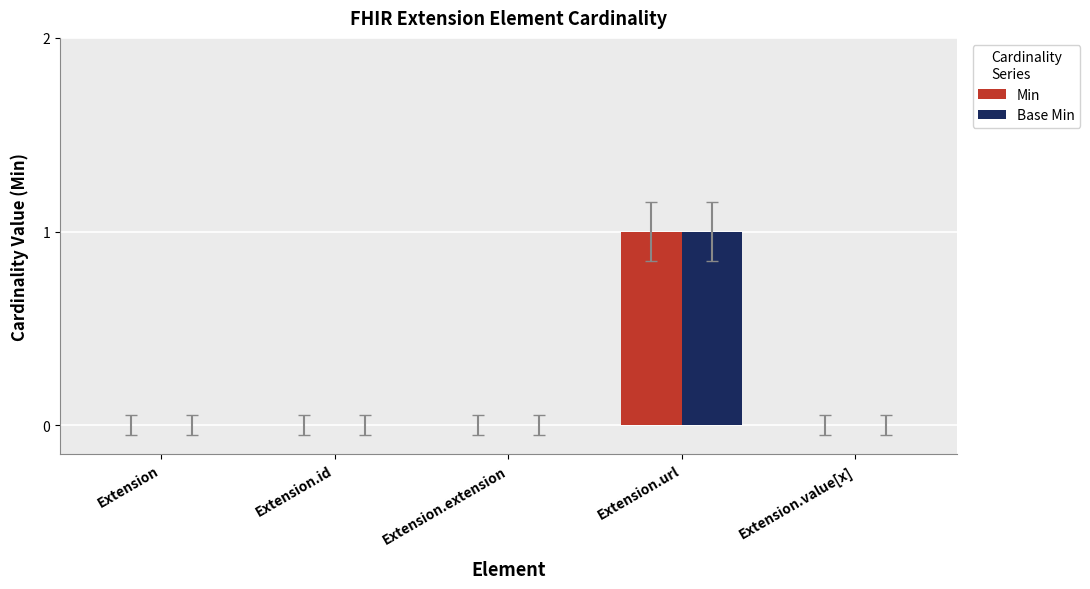

At which category is the sum across all series the highest?

Extension.url